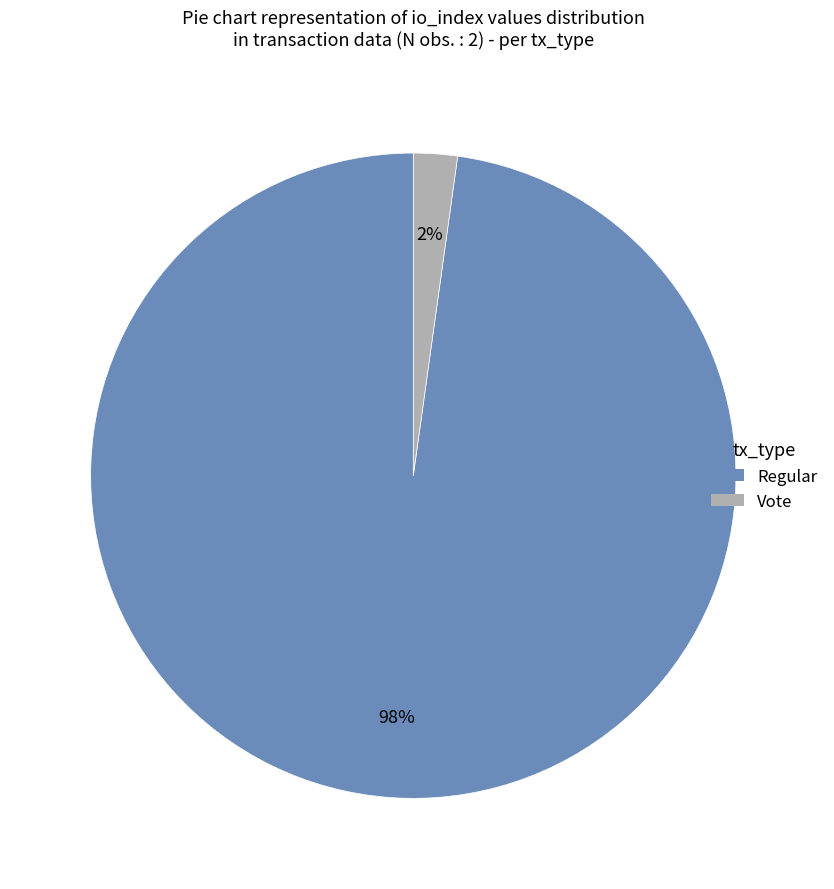

Is the sum of Regular and Vote greater than half?

Yes